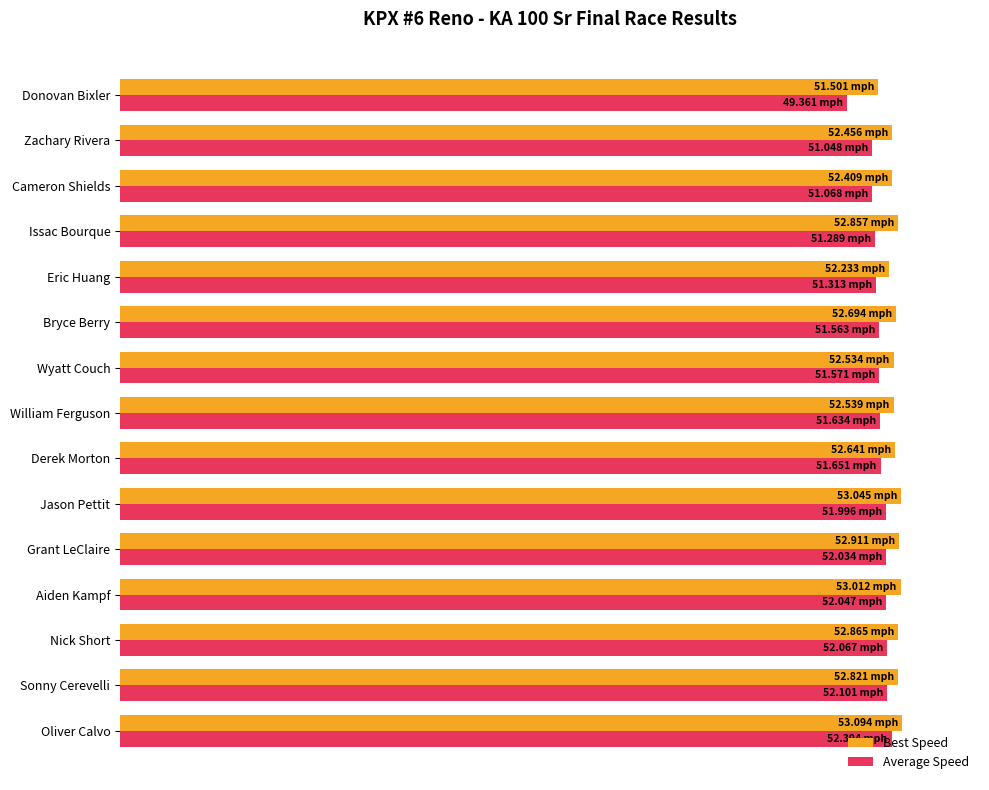

List the series in order of their peak value, lowest first.

Average Speed, Best Speed